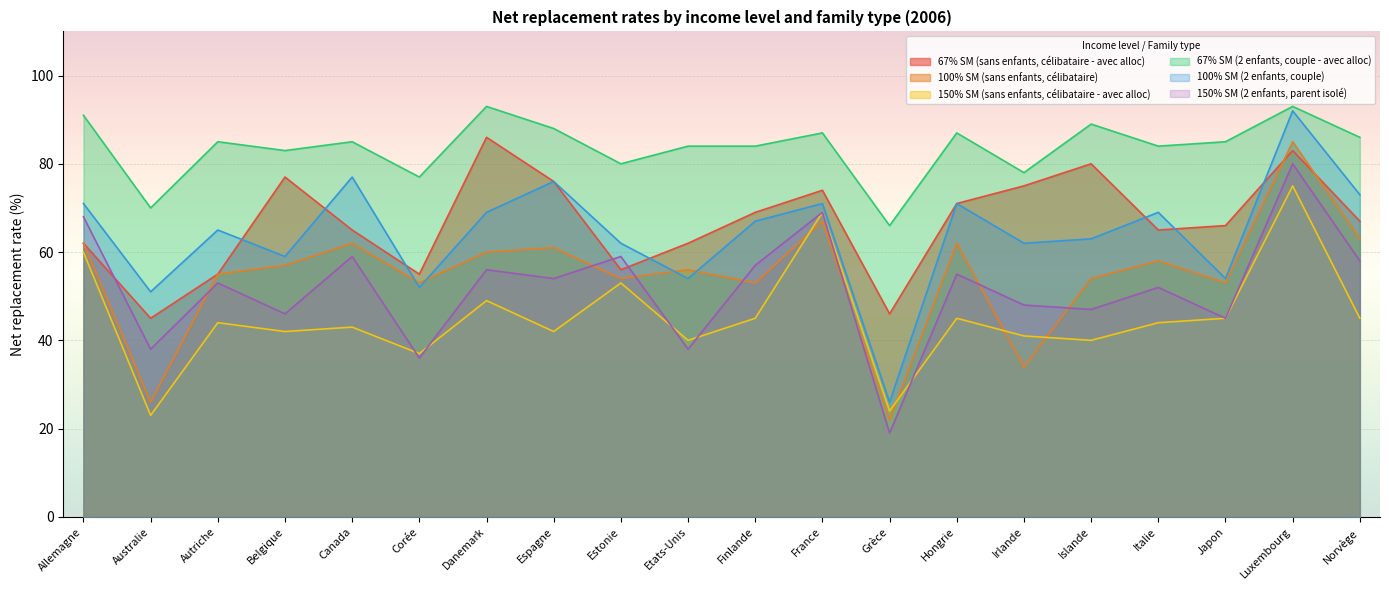

At Australie, list the series in order from largest to smallest.

67% SM (2 enfants, couple - avec alloc), 100% SM (2 enfants, couple), 67% SM (sans enfants, célibataire - avec alloc), 150% SM (2 enfants, parent isolé), 100% SM (sans enfants, célibataire), 150% SM (sans enfants, célibataire - avec alloc)